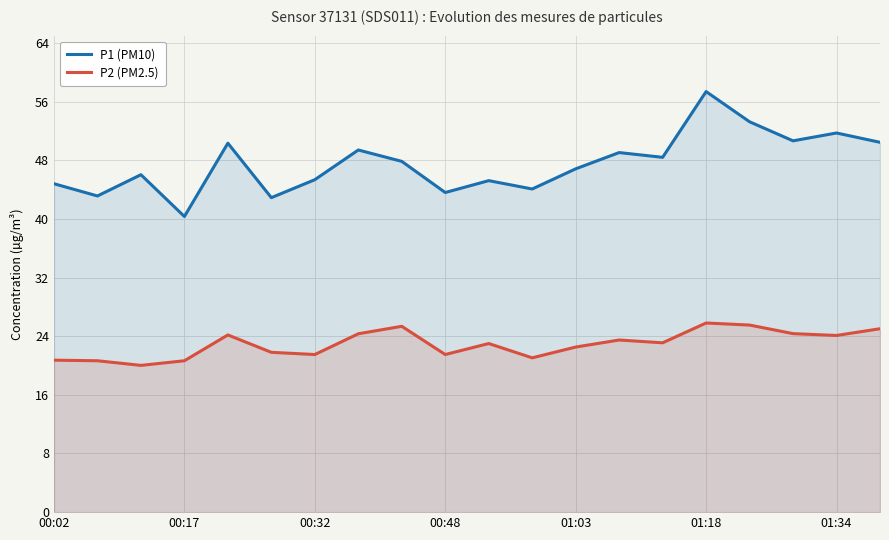

What is the total value across all series at 16?

78.8